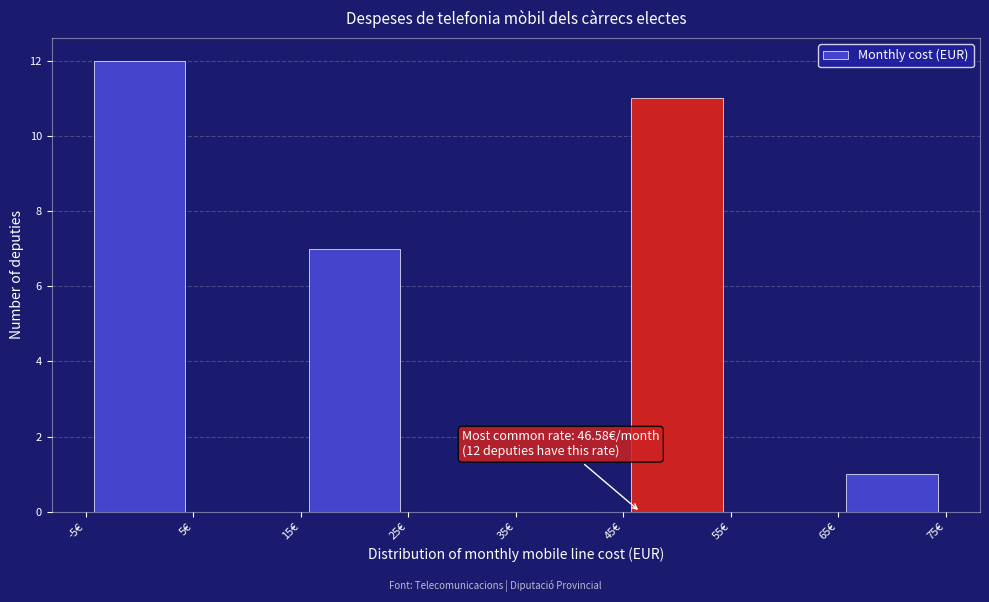

Over which range of the x-axis is the bar tallest?

-5 to 5